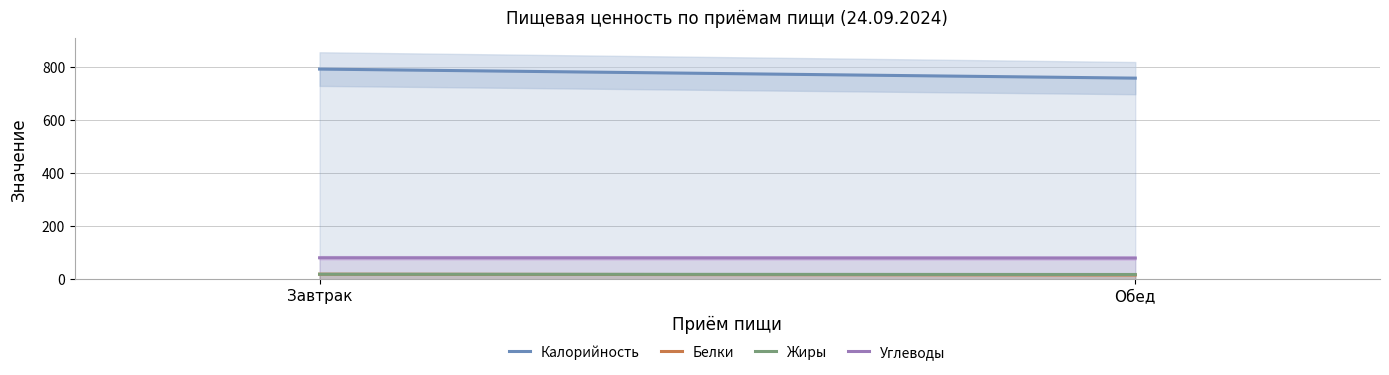

Which series has the widest spread of values?

Калорийность